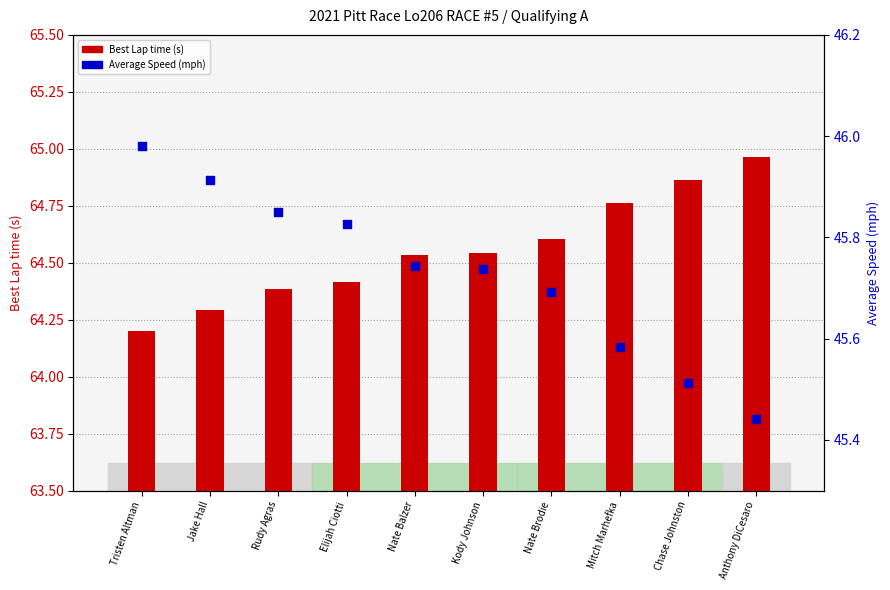

At how many categories does at least one series exceed 58?

10